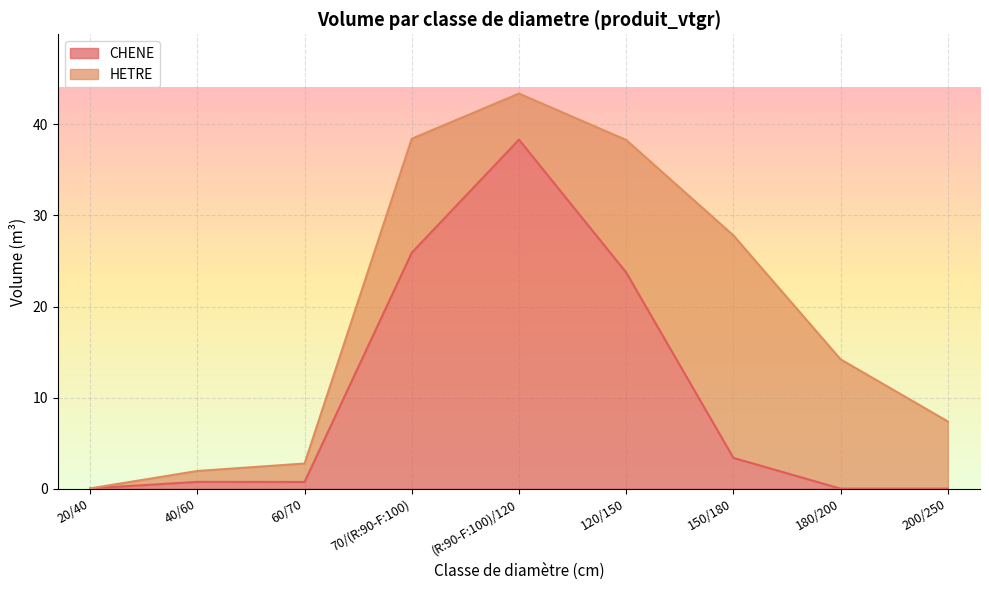

At which category is the sum across all series the highest?

(R:90-F:100)/120